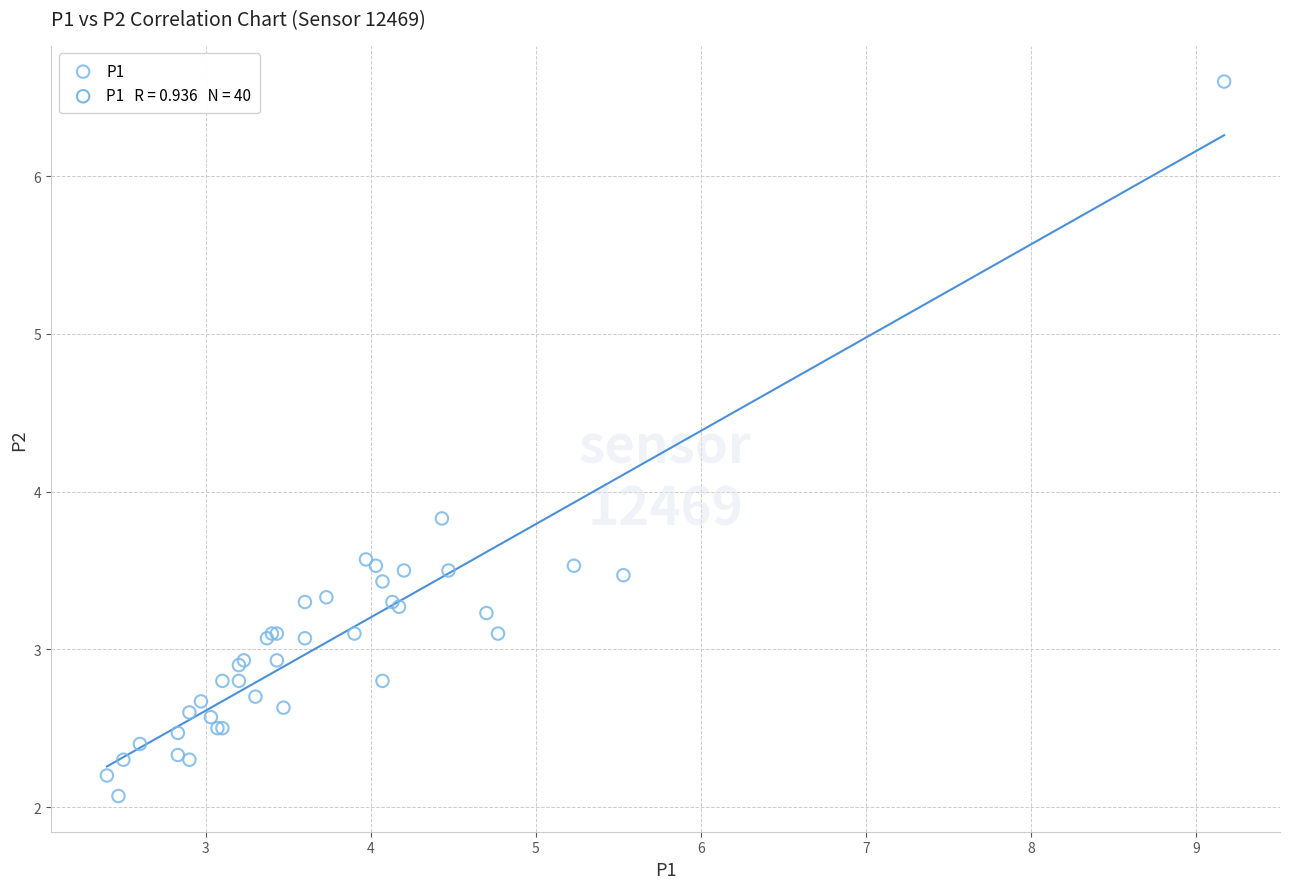

What Y value in the scatter plot is closest to 4?

3.8